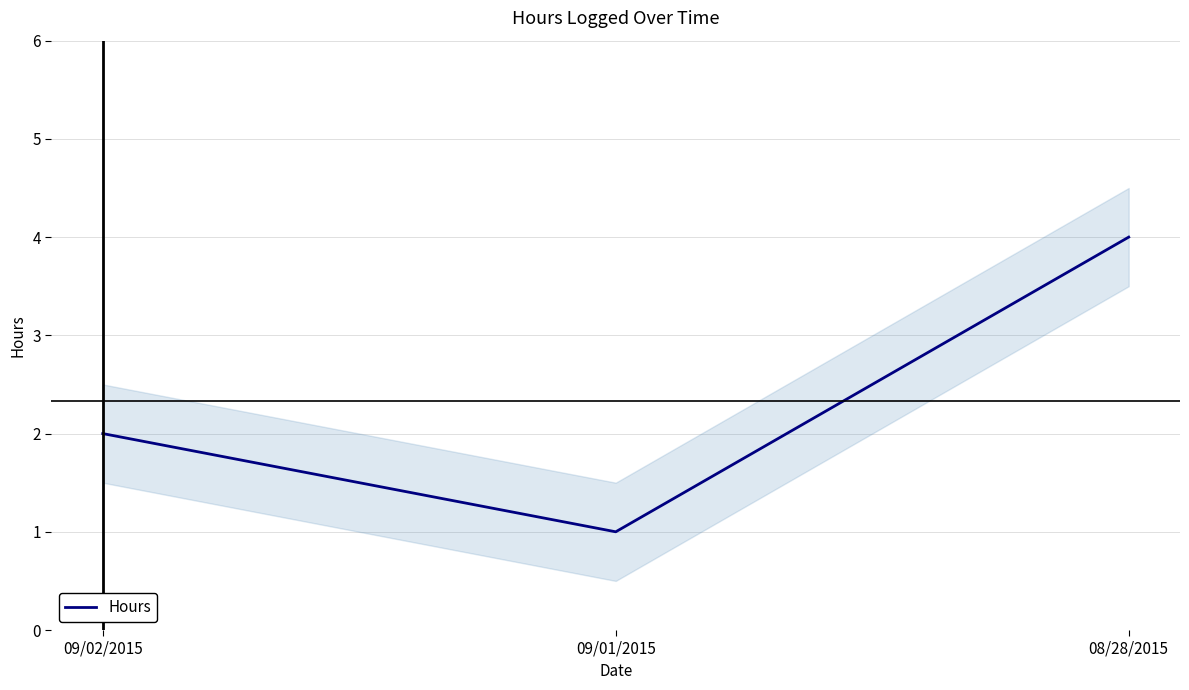

What is the average value?

2